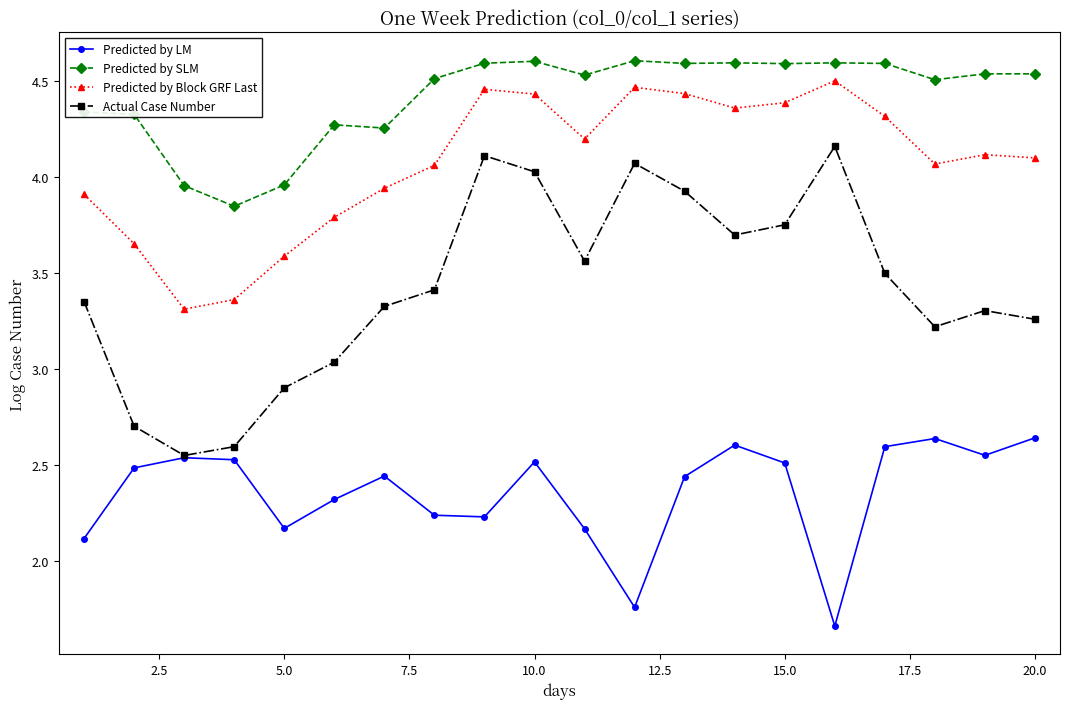

What is the difference between the maximum and second lowest values in the Predicted by SLM series?

0.7